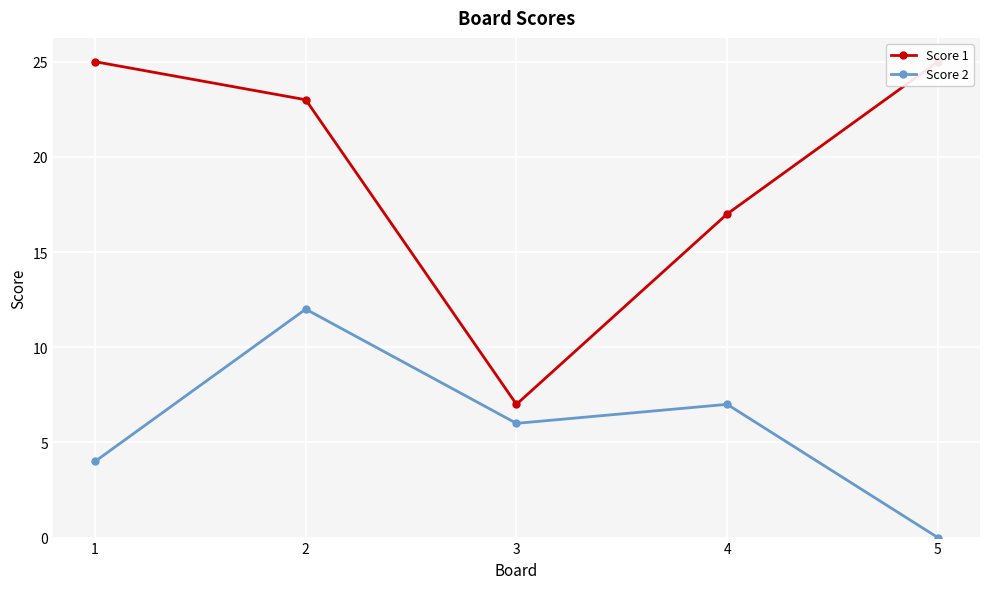

At how many categories does at least one series exceed 10?

4